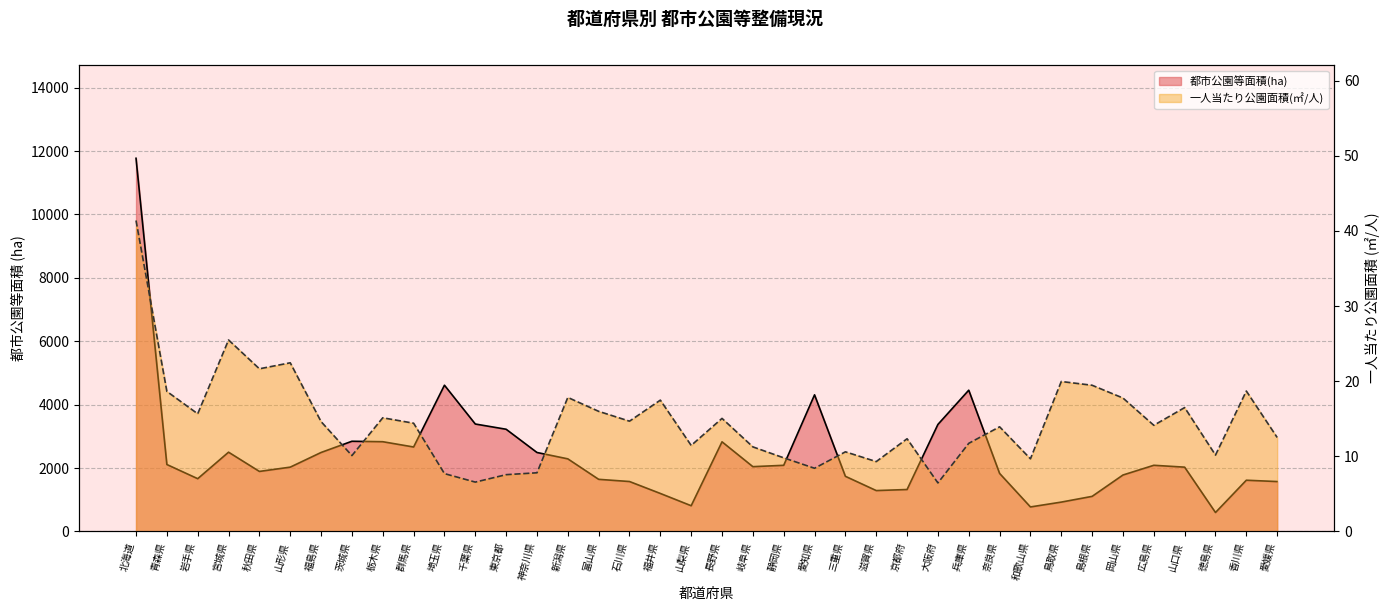

What is the value of the 一人当たり公園面積(㎡/人) point at the 17th from the left?

14.7